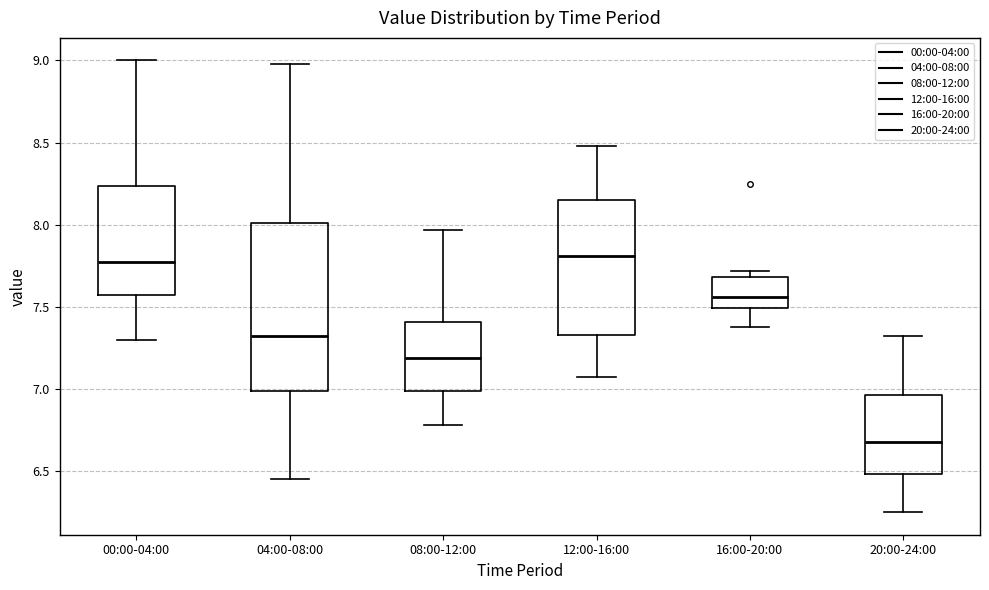

Which box's median line is the lowest?

20:00-24:00